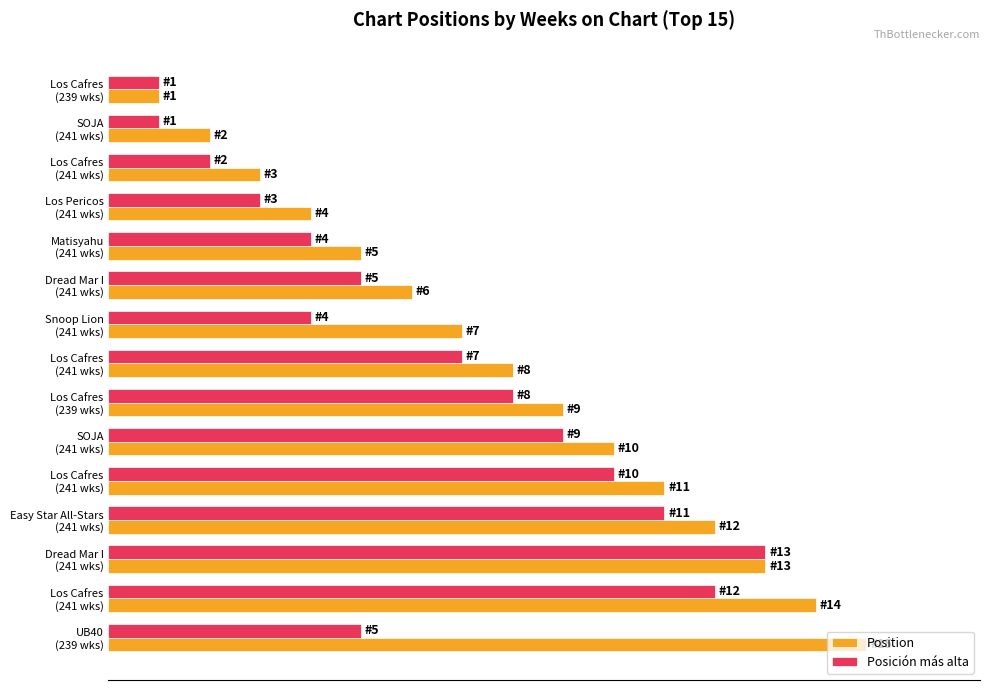

What are all the series names shown in the legend?

Position, Posición más alta